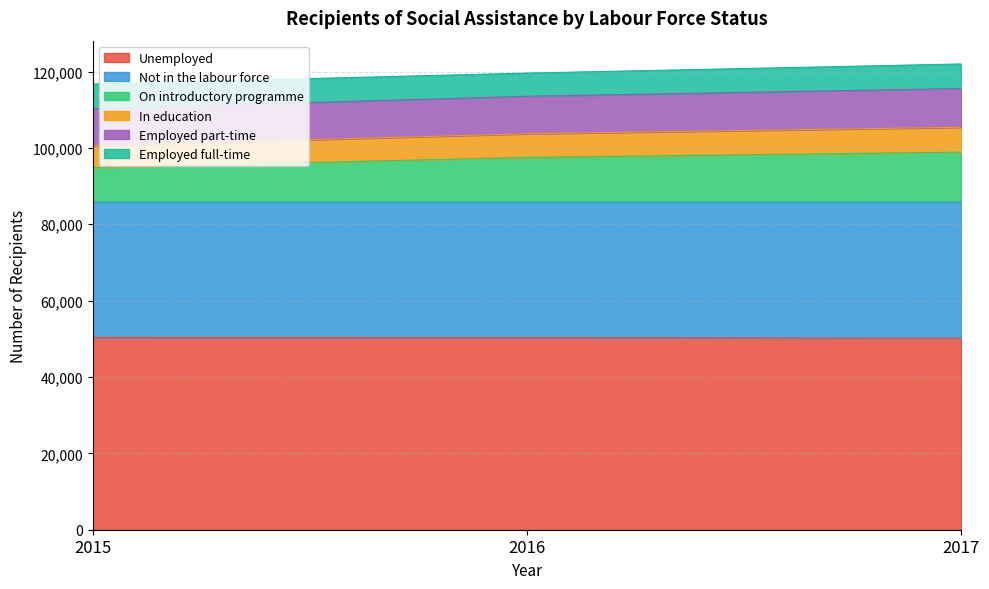

What is the total value across all series at 2016?

119605